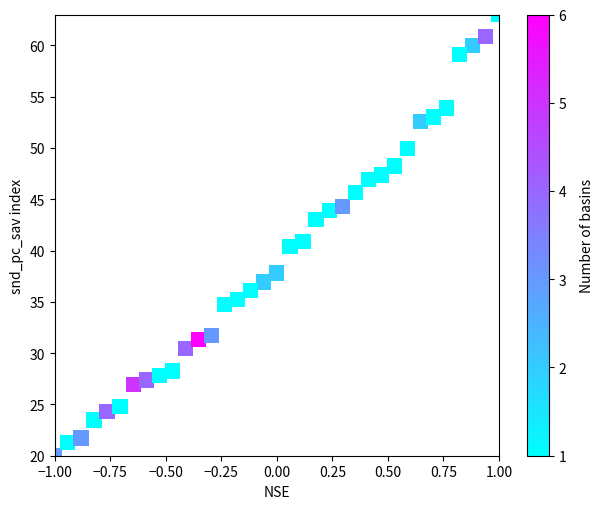

What is the range of Y values (max minus min)?

43.0